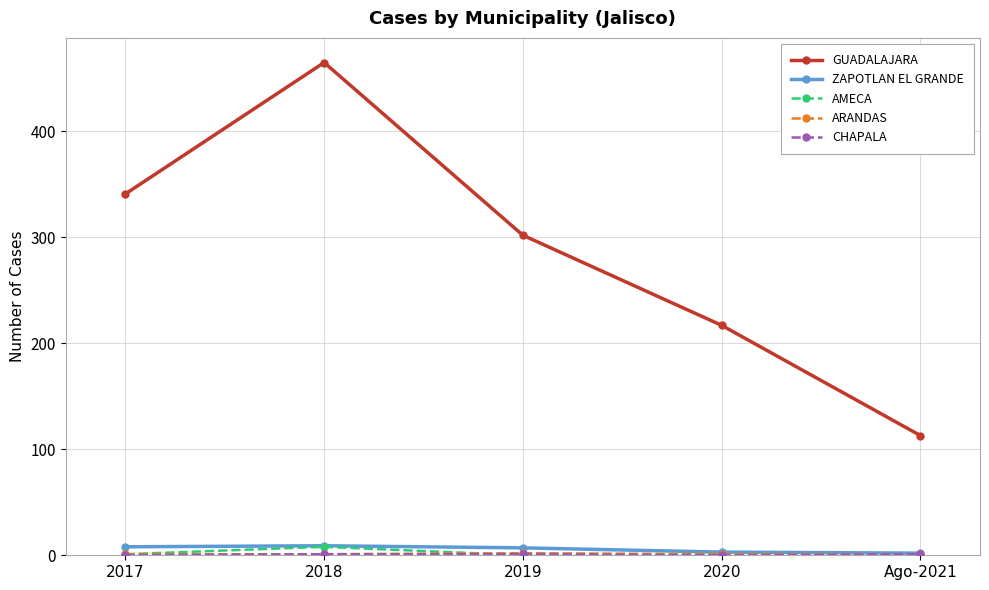

What is the total value across all series at 2020?

221